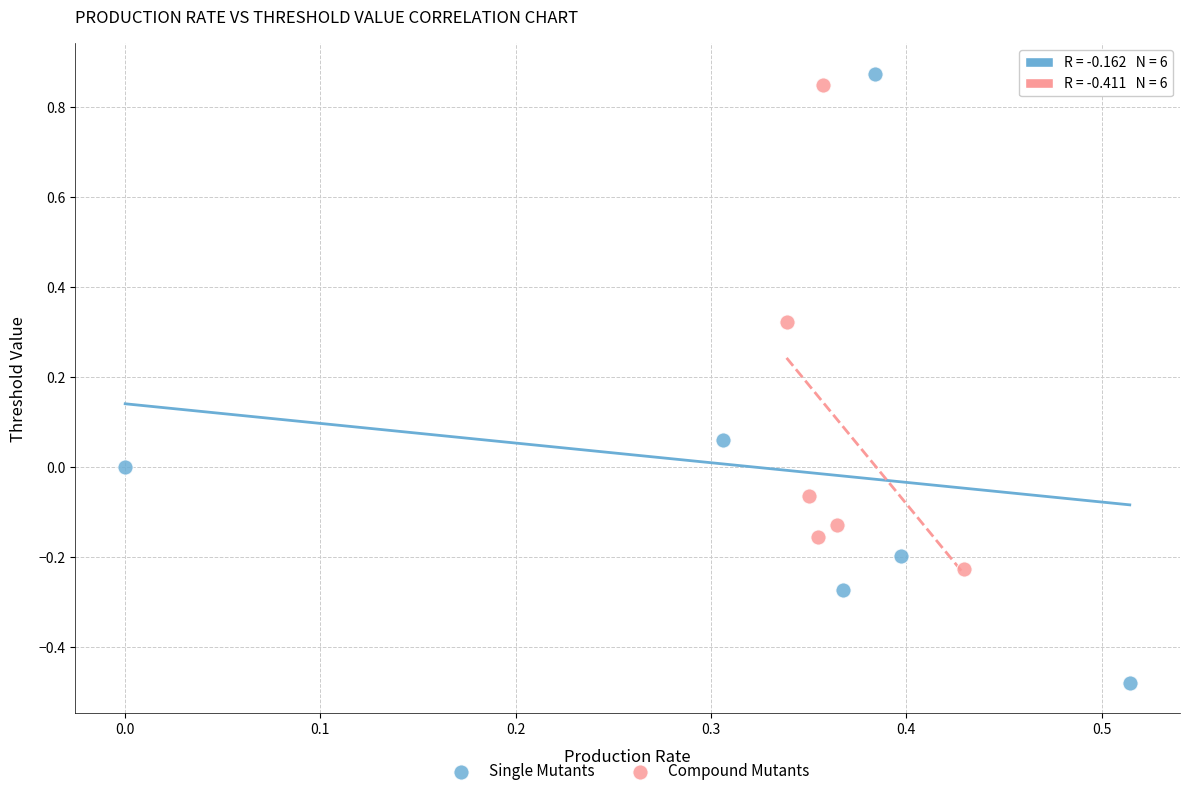

Which series has the largest Y range (max minus min)?

Single Mutants